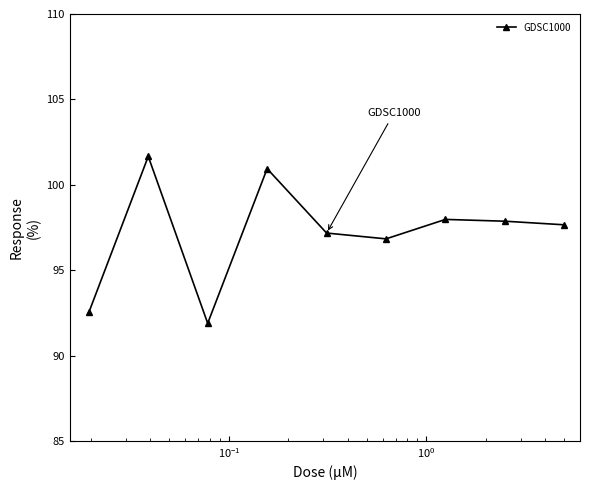

Does the chart have visible grid lines?

No